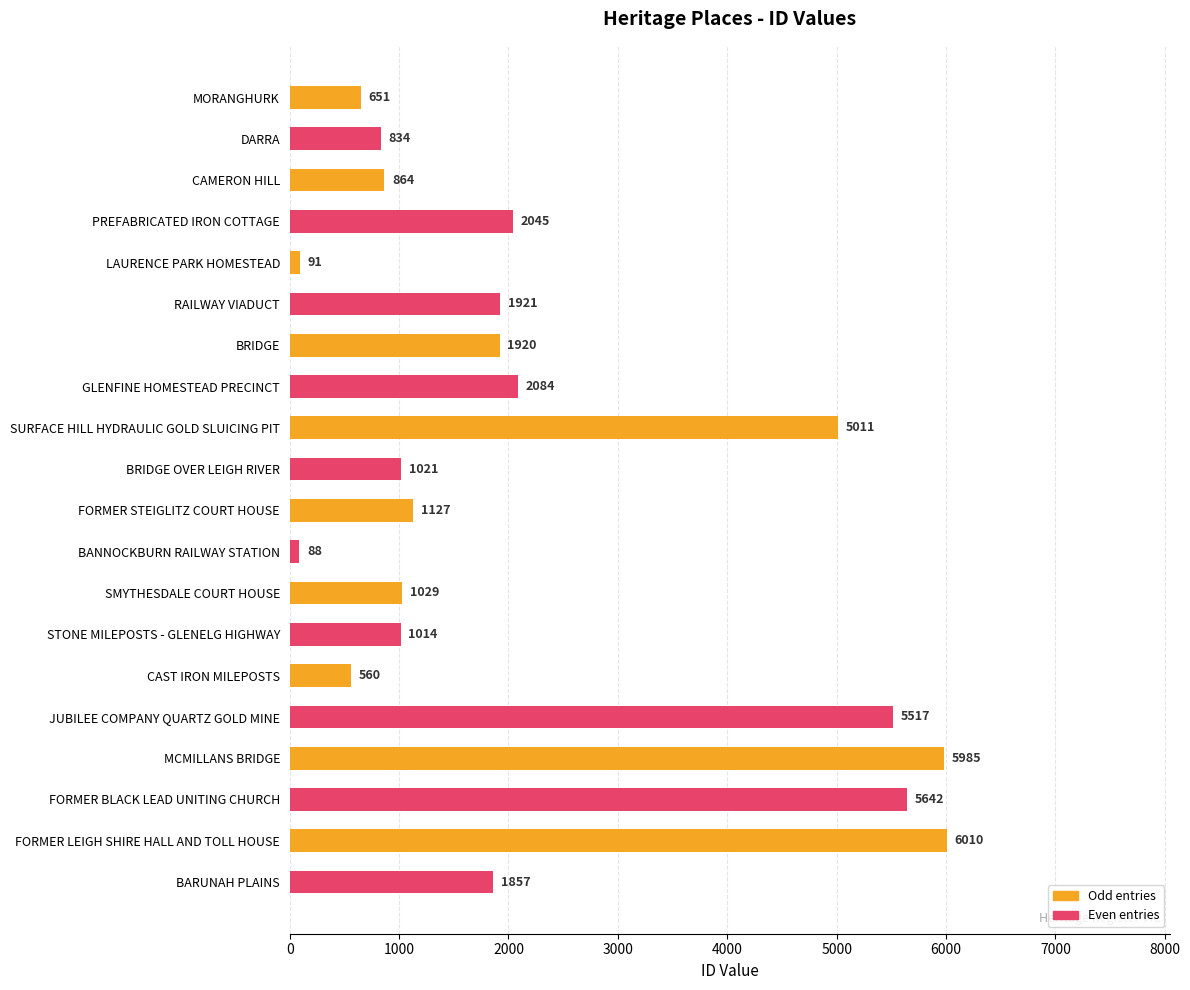

Between BARUNAH PLAINS and DARRA, which is larger?

BARUNAH PLAINS